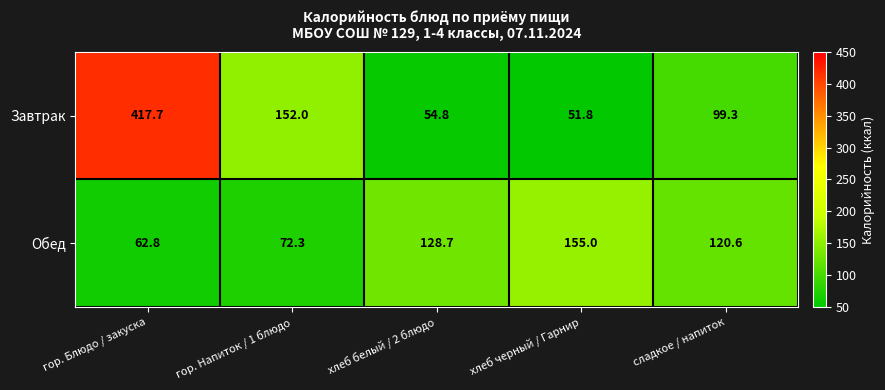

Where does the Обед series first go above 120?

хлеб белый / 2 блюдо